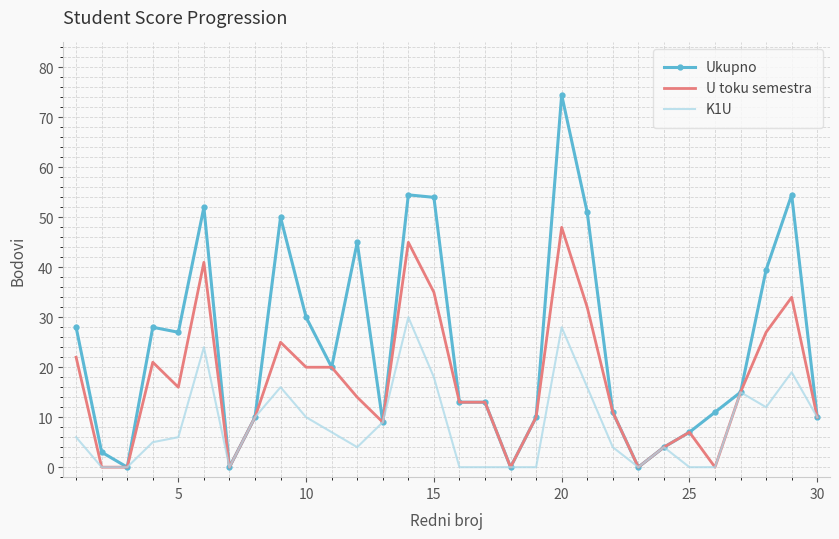

Count the number of categories in the chart.

30